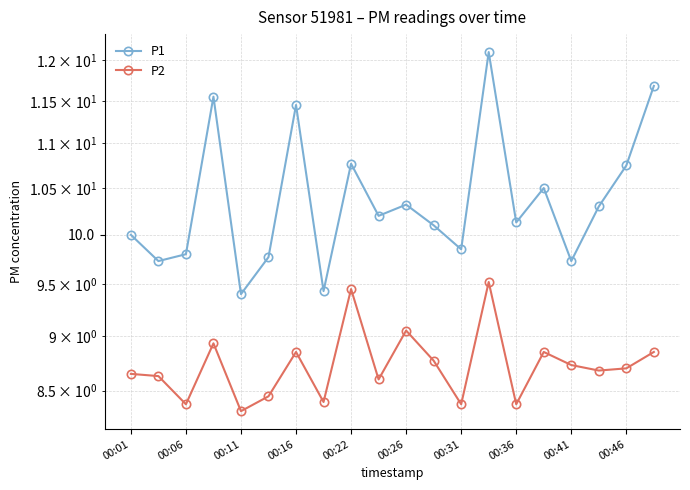

At how many categories does at least one series exceed 11?

4